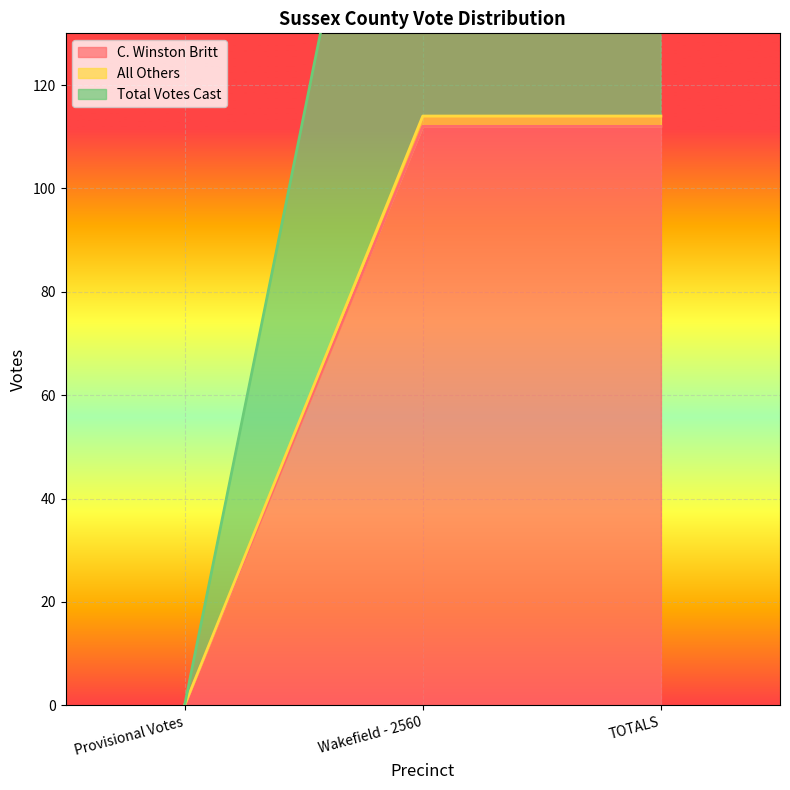

Reading left to right, extract all data points from this chart.

C. Winston Britt: Provisional Votes=0	Wakefield - 2560=112	TOTALS=112
All Others: Provisional Votes=0	Wakefield - 2560=114	TOTALS=114
Total Votes Cast: Provisional Votes=0	Wakefield - 2560=228	TOTALS=228